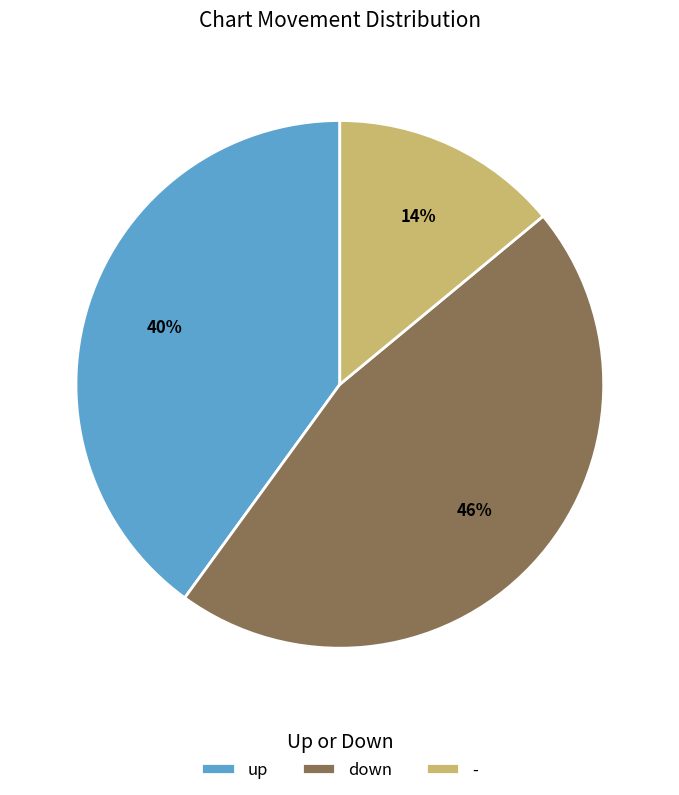

Between down and up, which is larger?

down